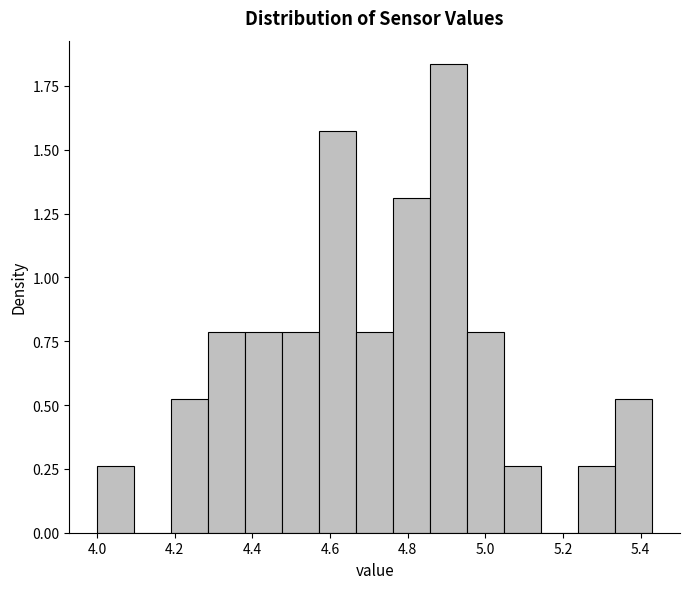

Over which range of the x-axis is the bar tallest?

4.86 to 4.96